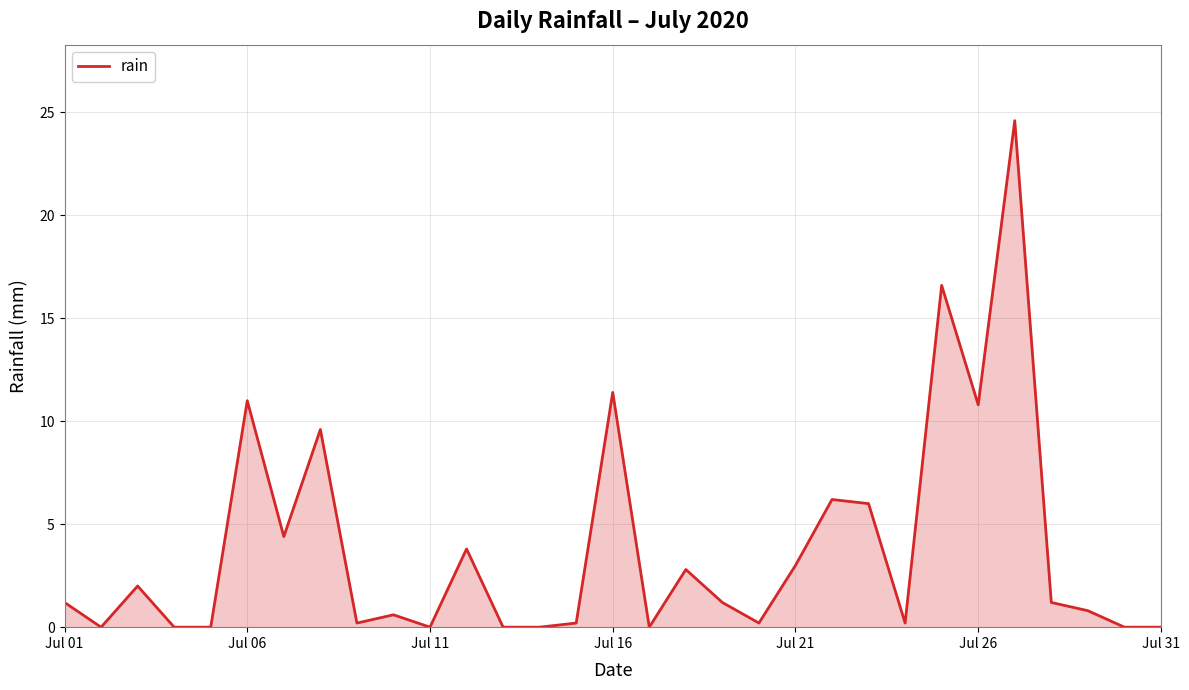

Does the chart display data point markers on the line(s)?

No